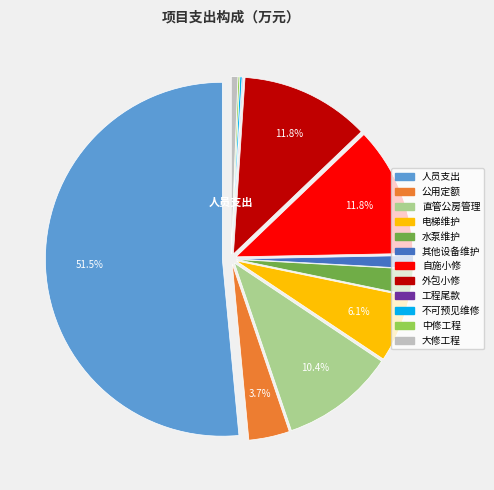

Is there a majority slice in this chart?

Yes